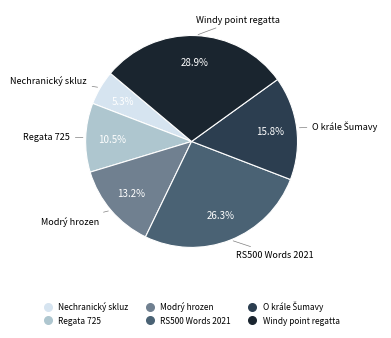

Approximately how many times larger is the value at Windy point regatta compared to RS500 Words 2021?

1.1